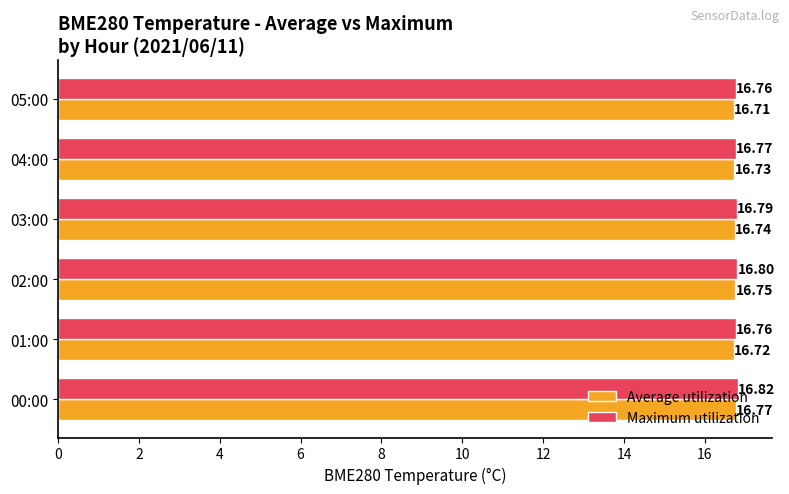

What is the average value of the Average utilization series?

16.7